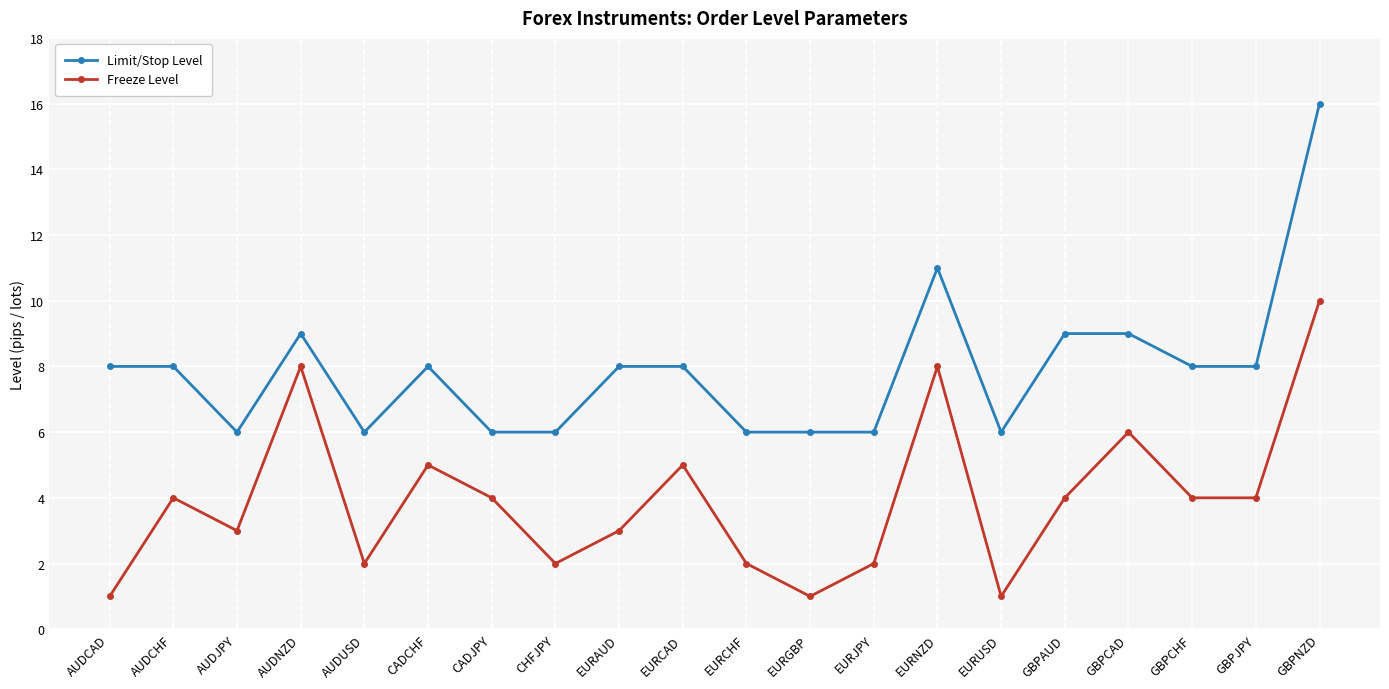

What is the label of the 19th point from the right?

AUDCHF